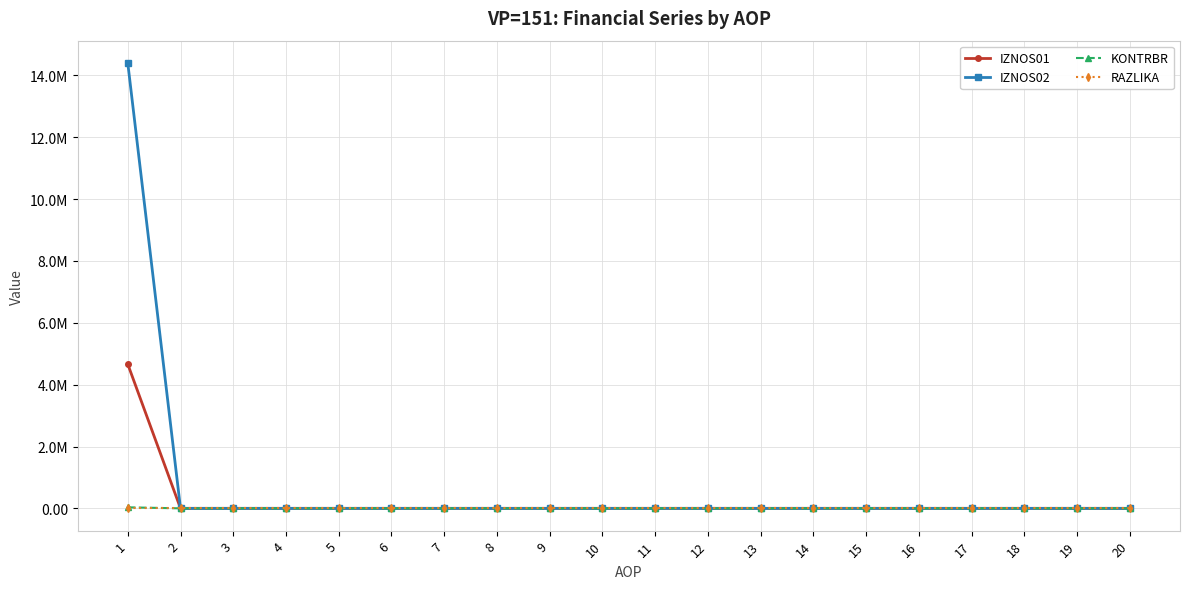

True or false: RAZLIKA and IZNOS02 intersect in this chart.

False